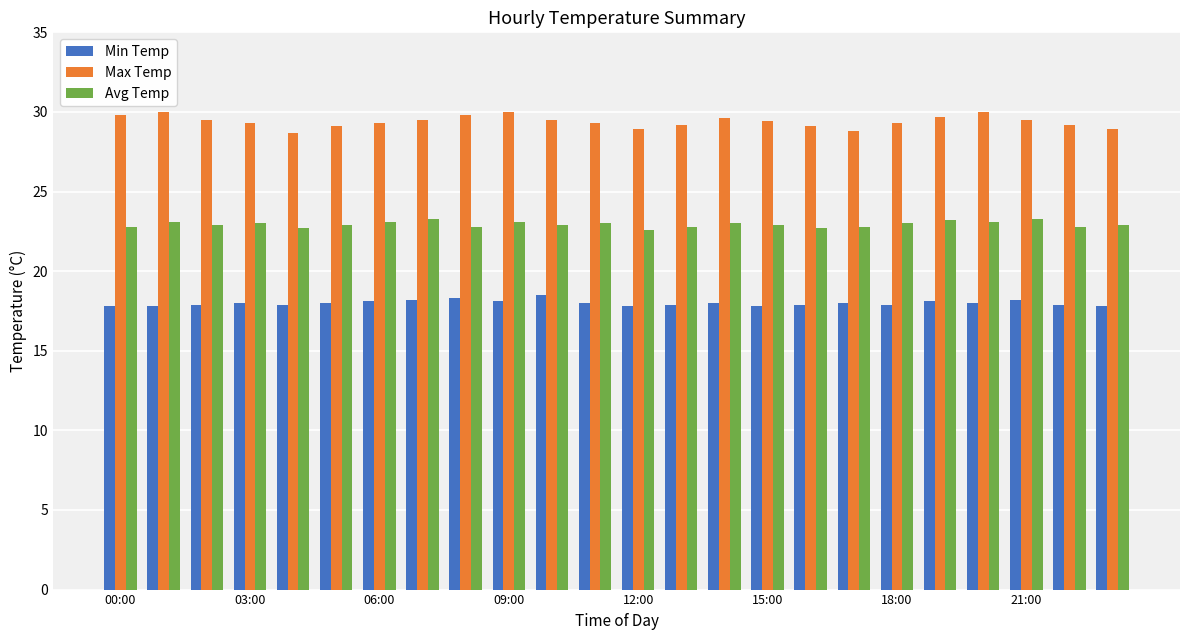

What is the difference between the maximum and minimum values in the Max Temp series?

1.3